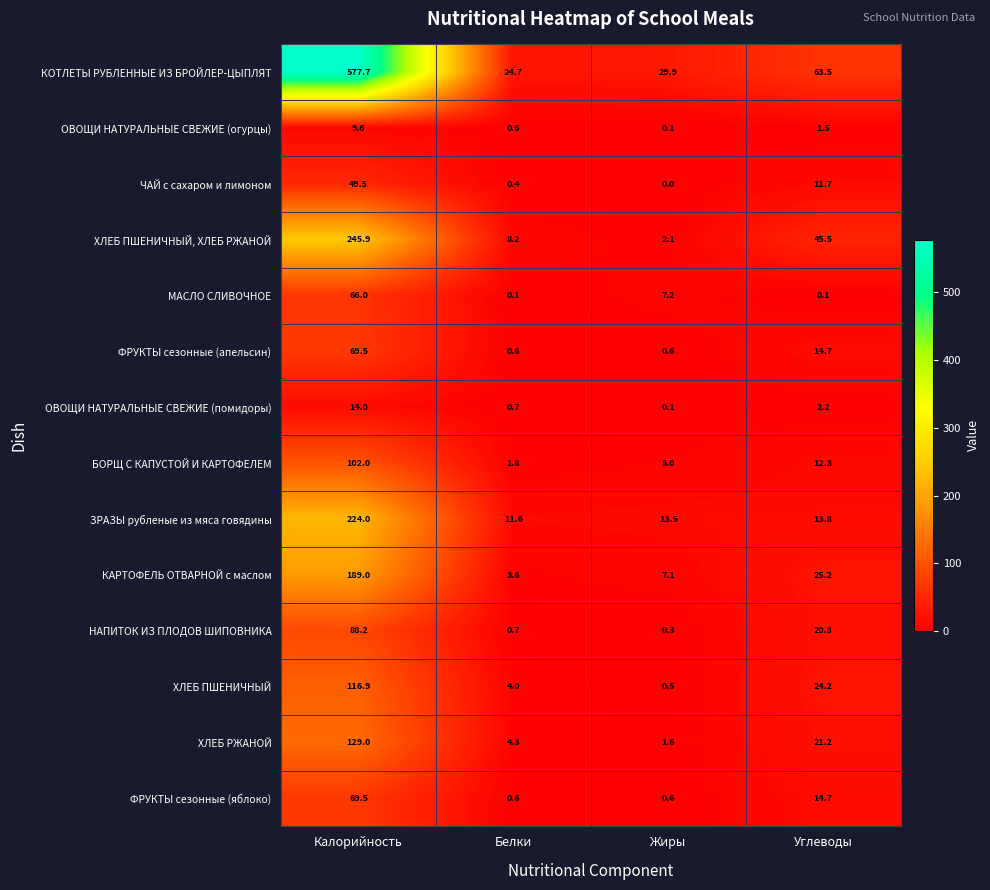

What is the difference between the maximum and minimum values in the ХЛЕБ РЖАНОЙ series?

127.4